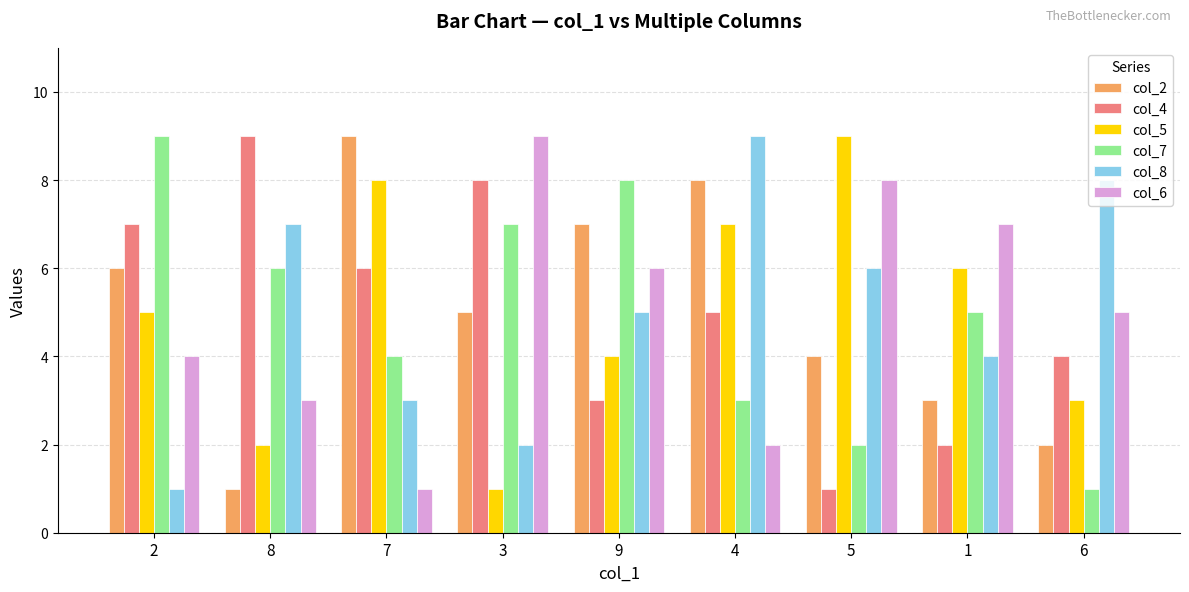

What is the difference between the col_2 values at 5 and 1?

1